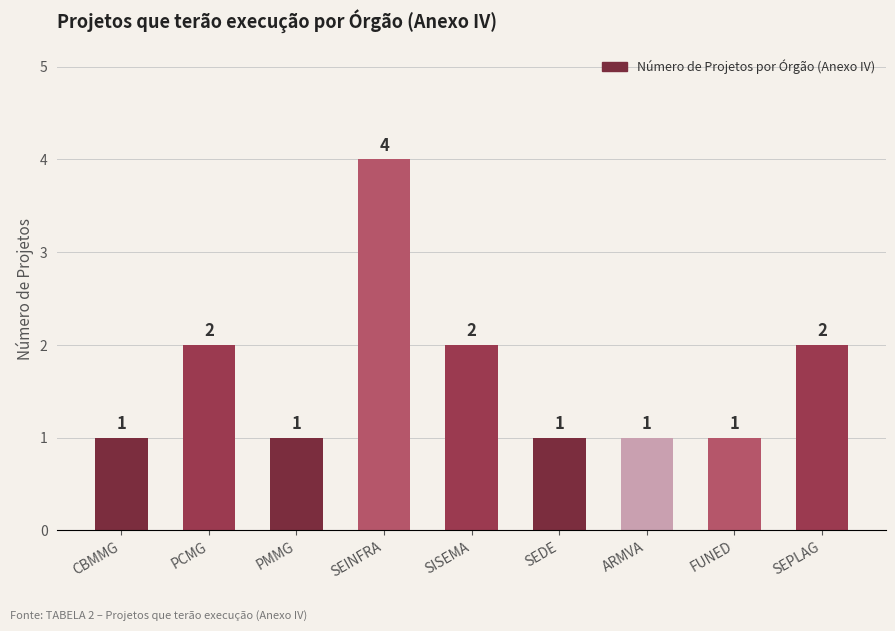

How many data points are above 1?

4